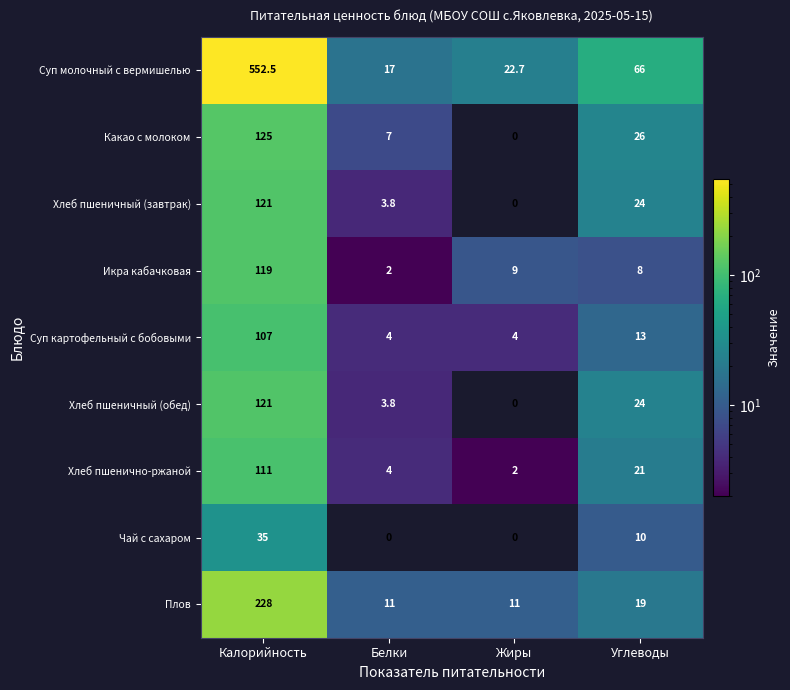

At how many categories does at least one series exceed 11?

4